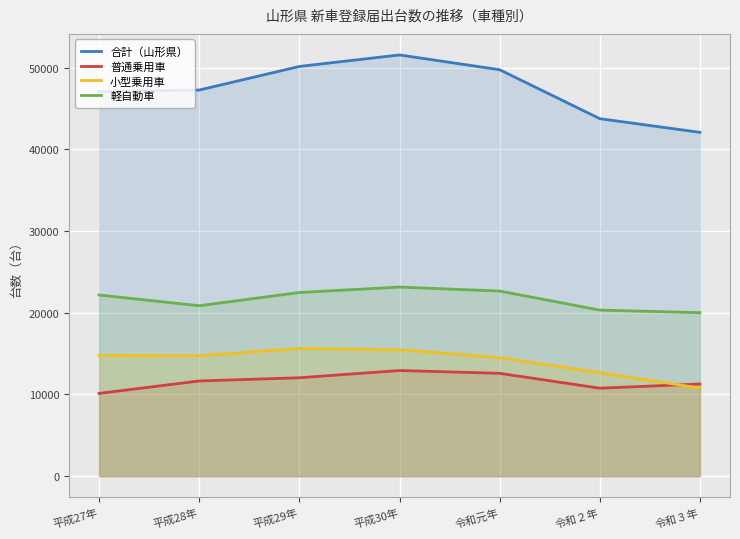

Which series has the largest range (max minus min)?

合計（山形県）